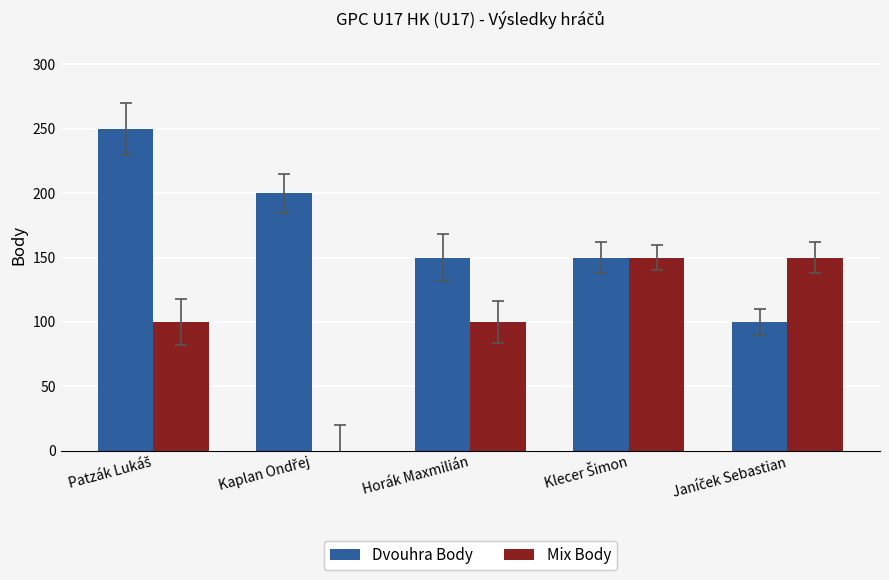

Is it true that Mix Body equals 56 at Horák Maxmilián?

False